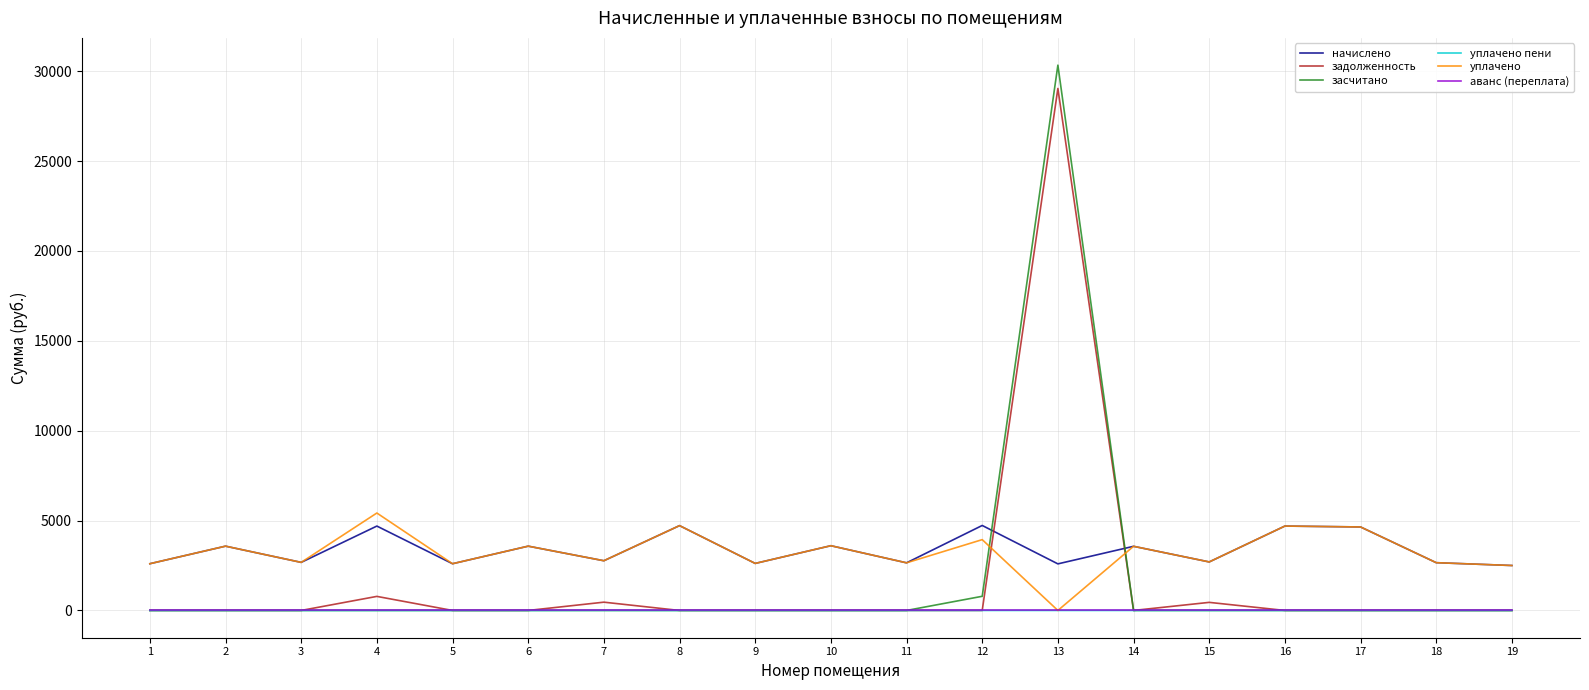

Does the chart display data point markers on the line(s)?

No